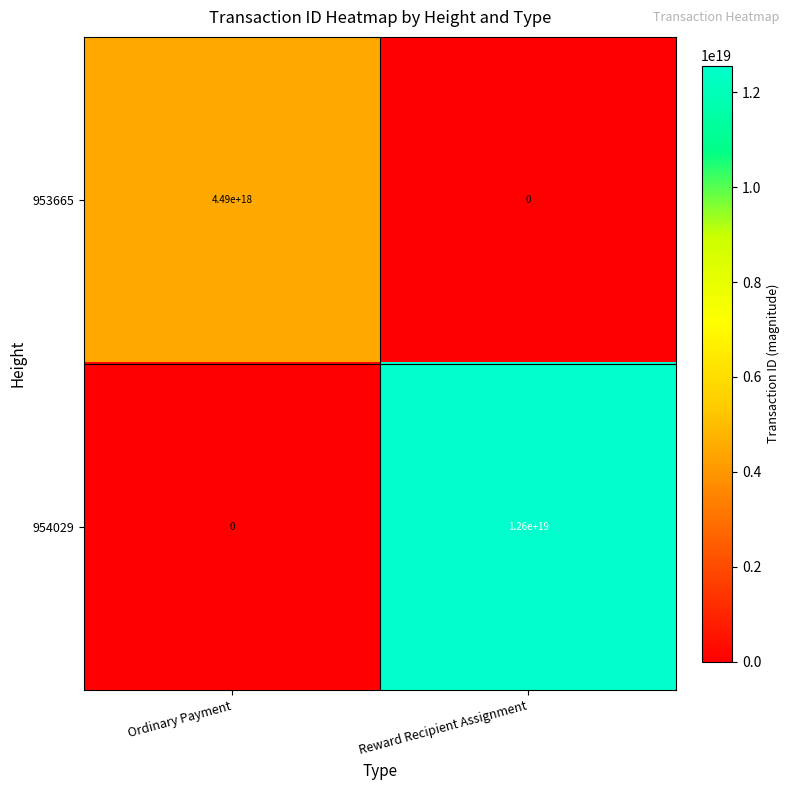

Which series changed the most between Ordinary Payment and Reward Recipient Assignment?

954029